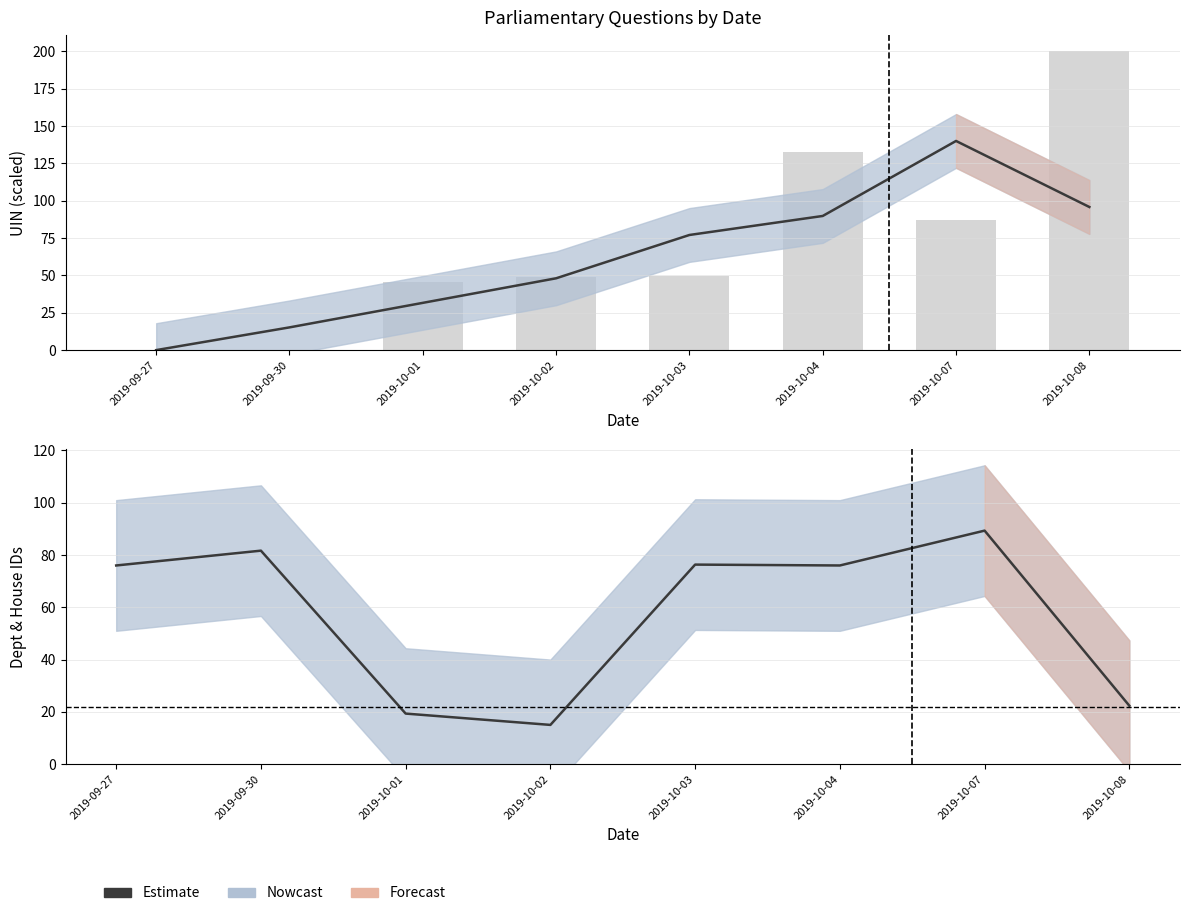

What position from the left is 2019-09-30?

2